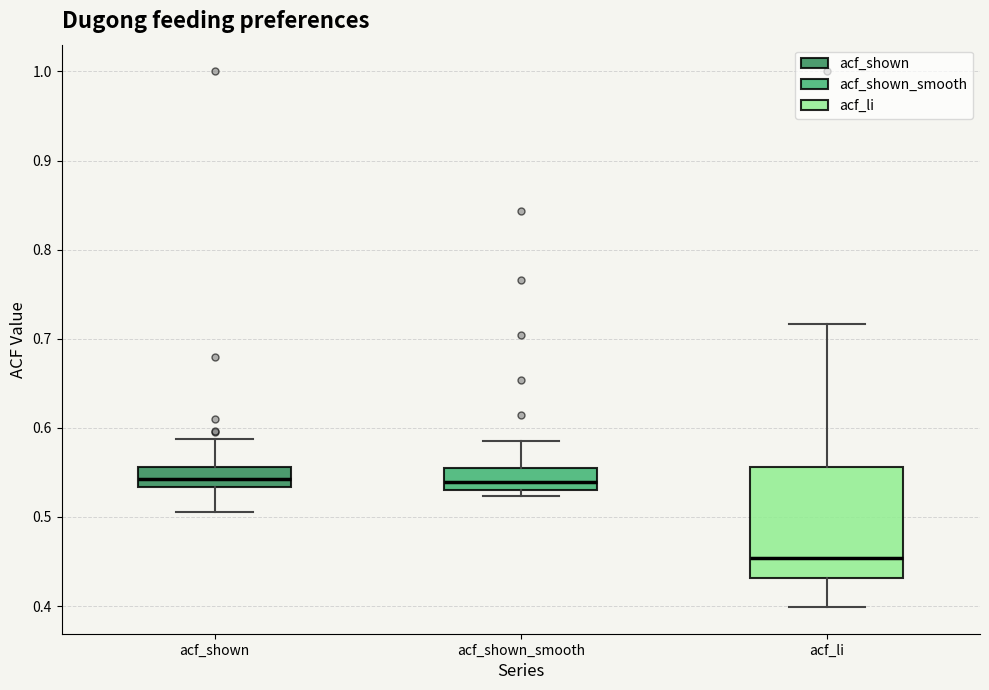

Reading left to right, read every box against the y-axis: the position of its median line, the range the box covers, and the ends of its whiskers. The values are not printed on the chart, so give them approximately, as read against the axis.

acf_shown: median 0.54, box 0.53 to 0.56, whiskers 0.51 to 0.59
acf_shown_smooth: median 0.54, box 0.53 to 0.56, whiskers 0.52 to 0.59
acf_li: median 0.45, box 0.43 to 0.56, whiskers 0.40 to 0.72